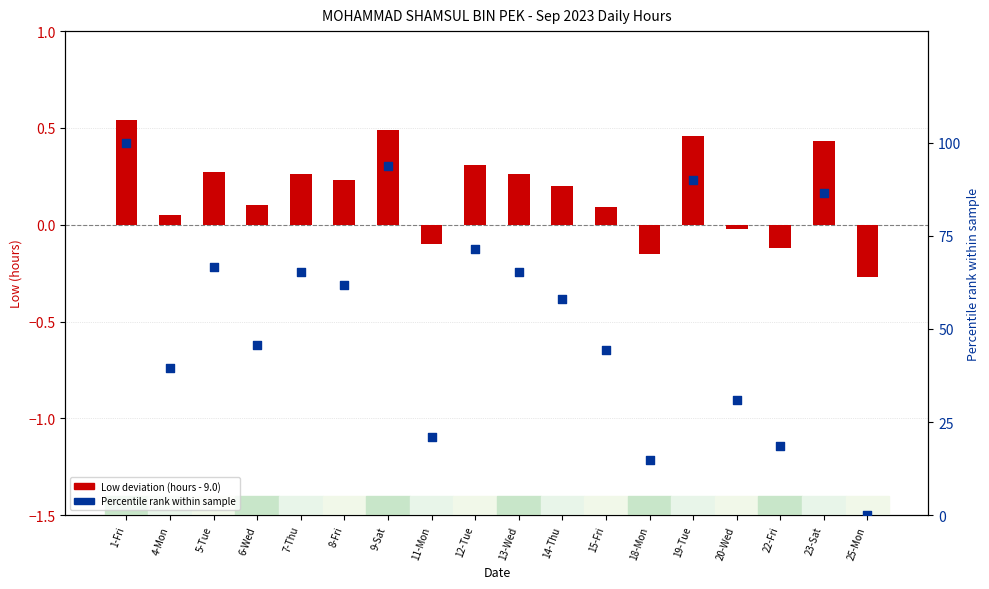

Which series has the widest spread of Y values?

Percentile rank within sample